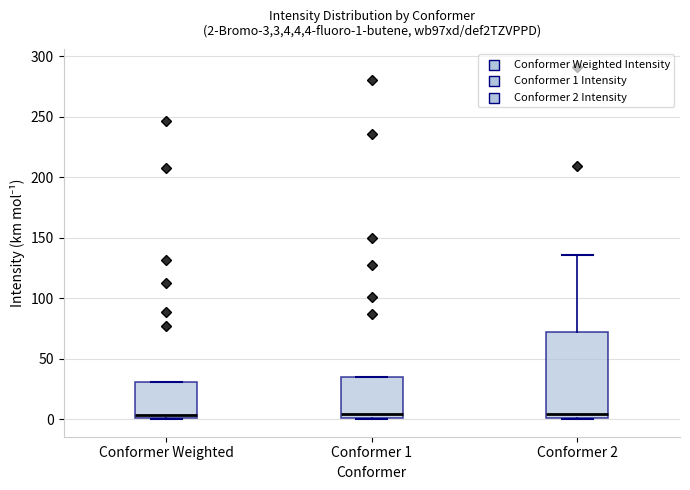

Comparing the boxes themselves (not the whiskers), which one is the tallest?

Conformer 2